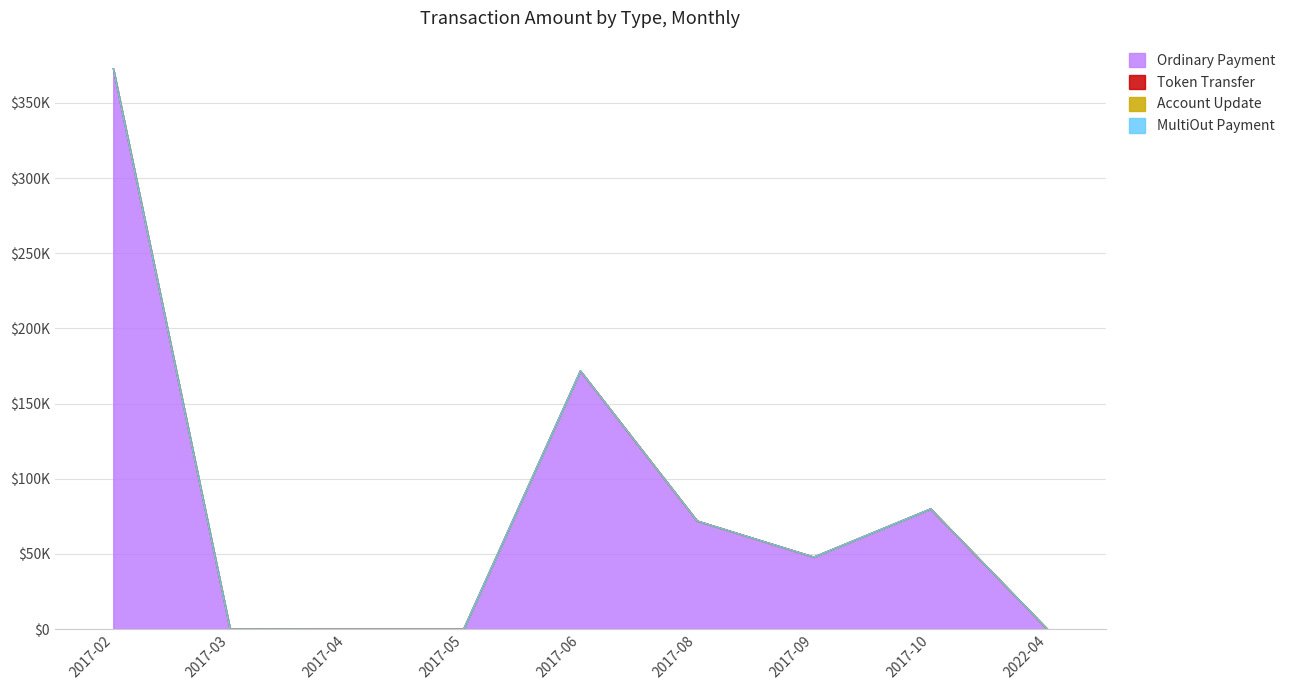

What is the label of the 8th point from the left?

2017-10